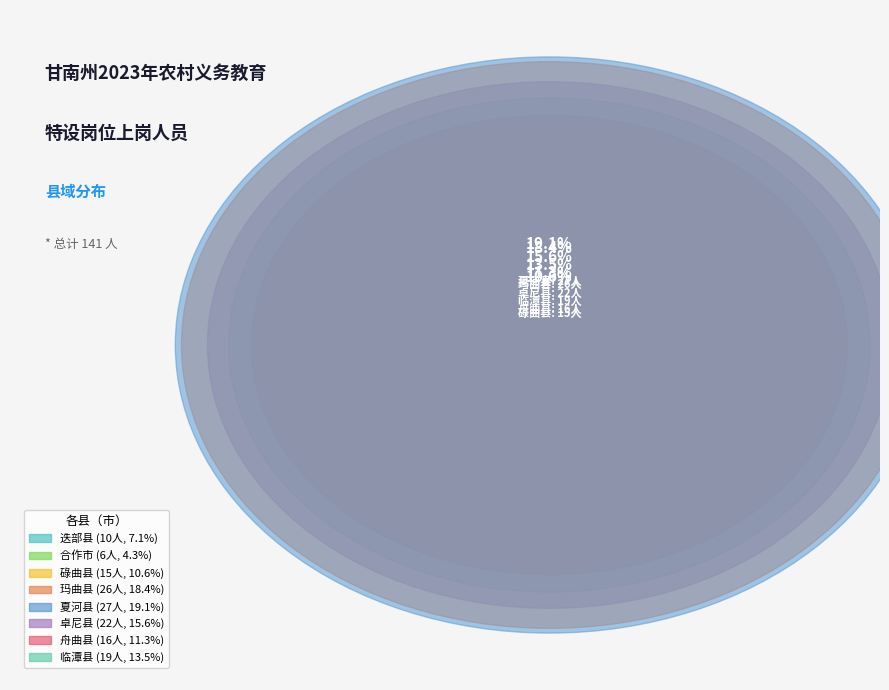

How many segments does this pie chart have?

8